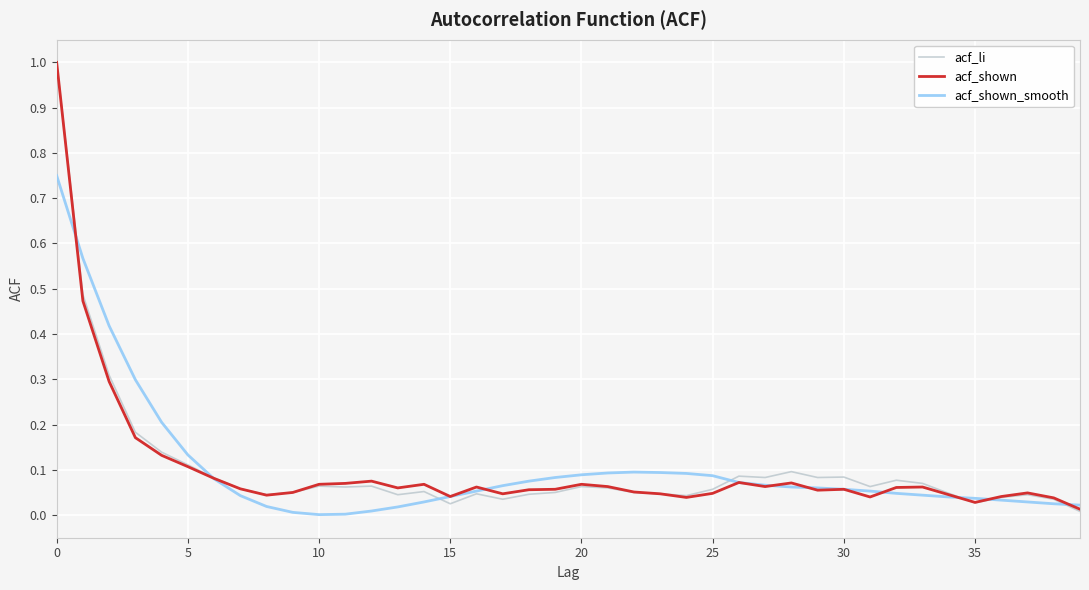

Which series has the largest range (max minus min)?

acf_li